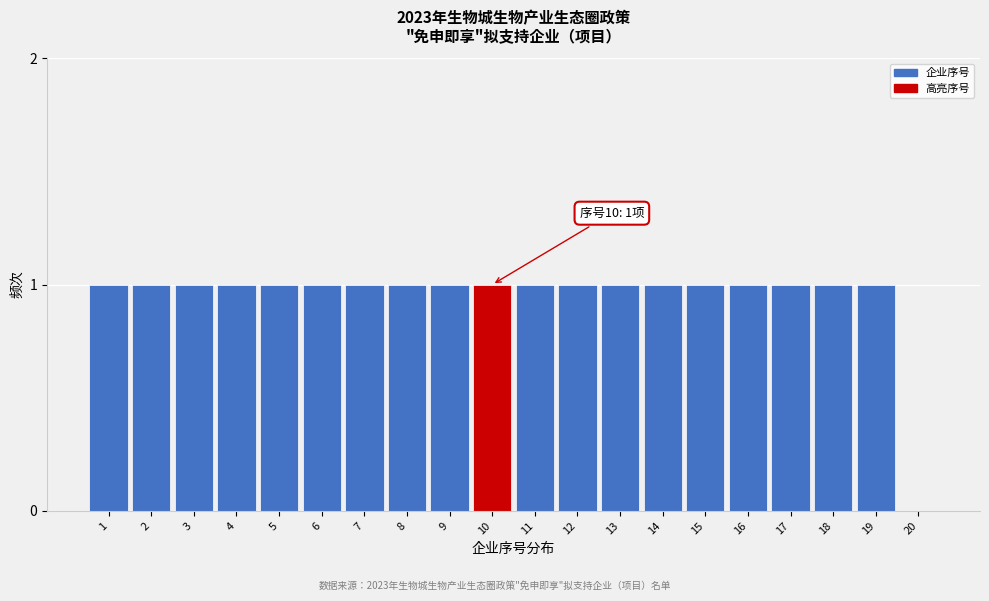

Reading right to left, transcribe all the data shown in this chart.

20=0	19=1	18=1	17=1	16=1	15=1	14=1	13=1	12=1	11=1	10=1	9=1	8=1	7=1	6=1	5=1	4=1	3=1	2=1	1=1